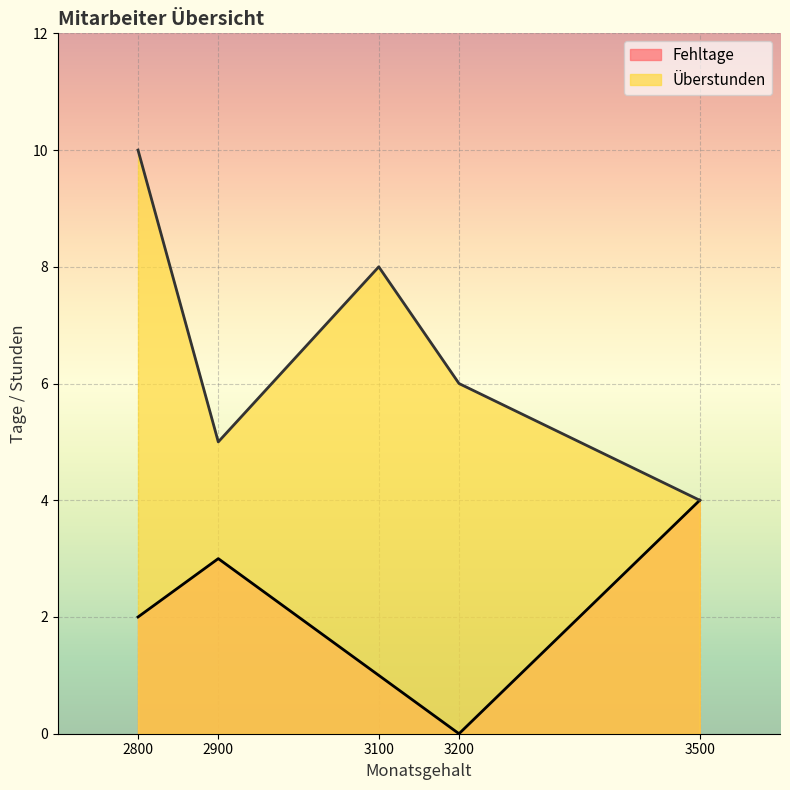

How many values in the Überstunden series are below 6?

2